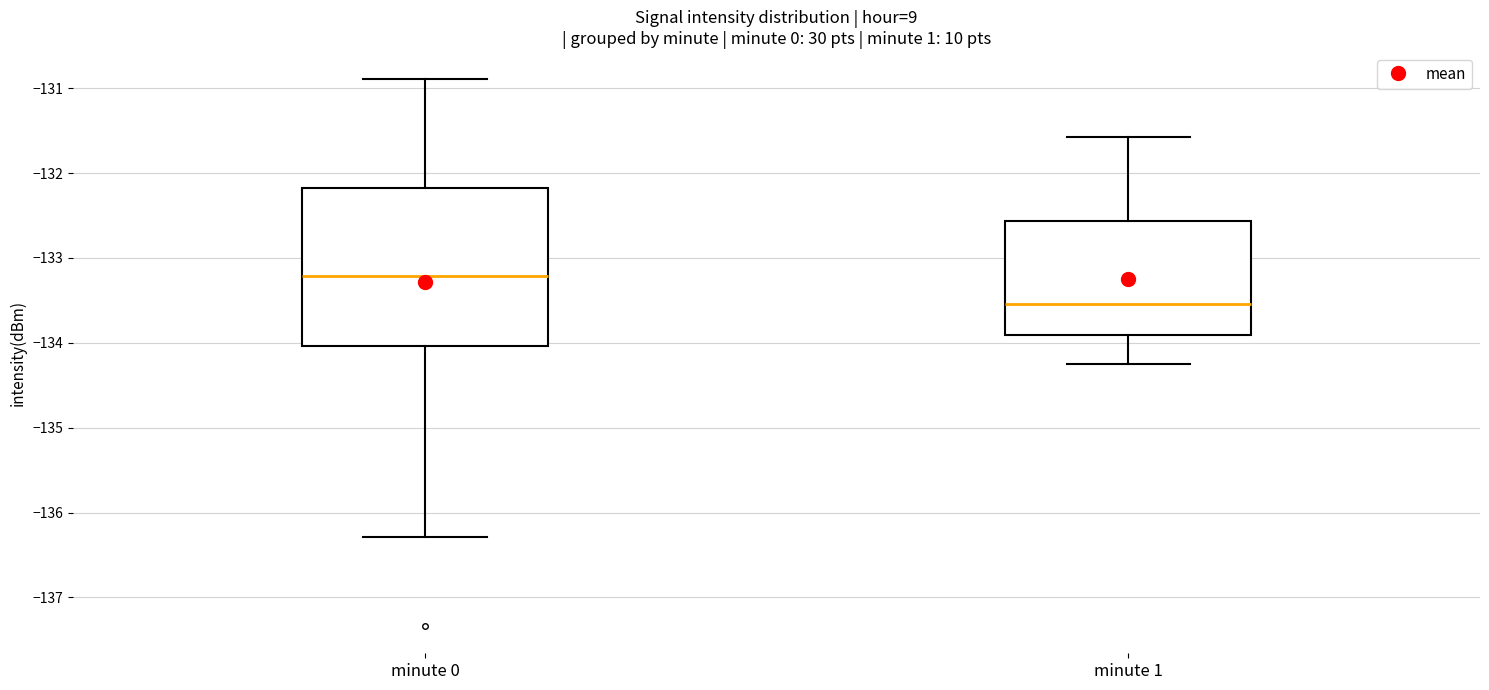

Which box's median line is the lowest?

minute 1